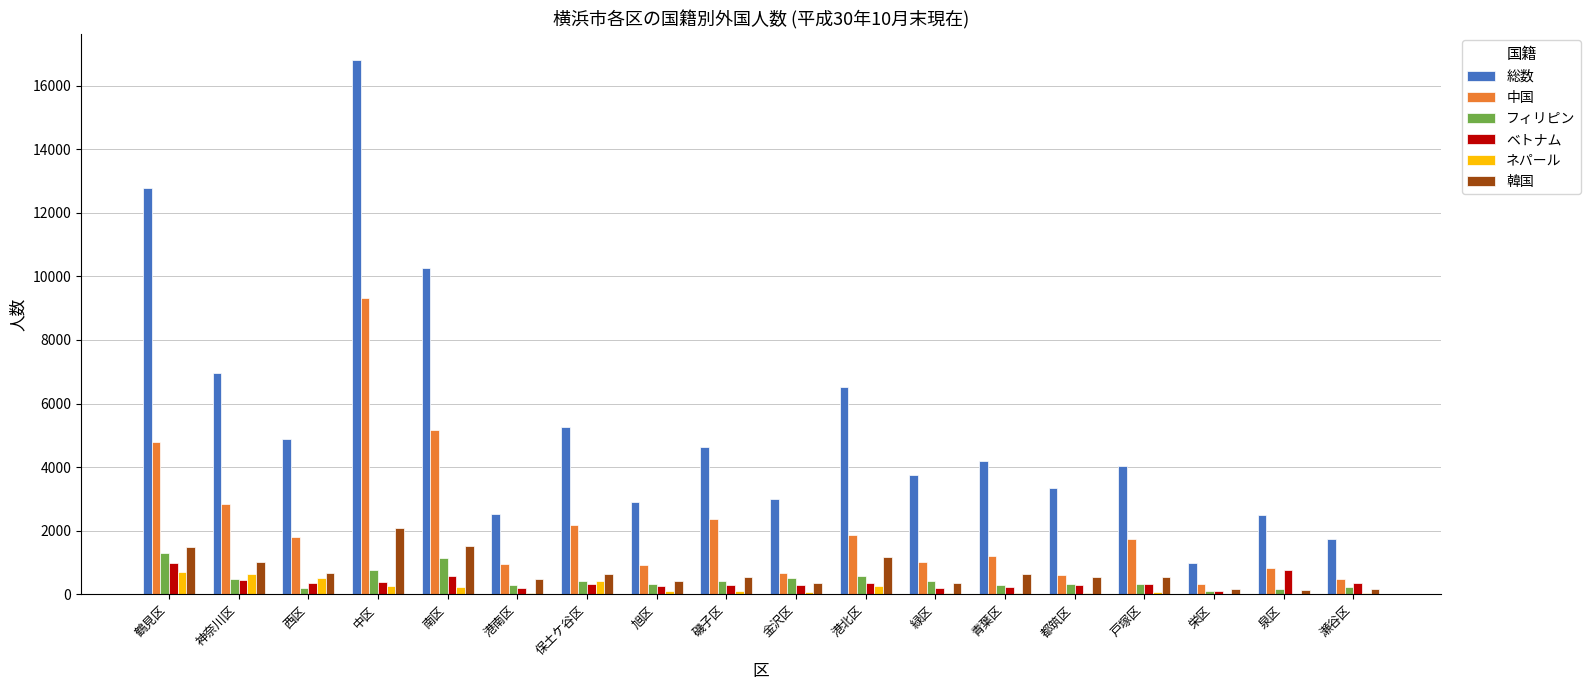

The ベトナム series shows 1001 at 鶴見区. True or false?

True